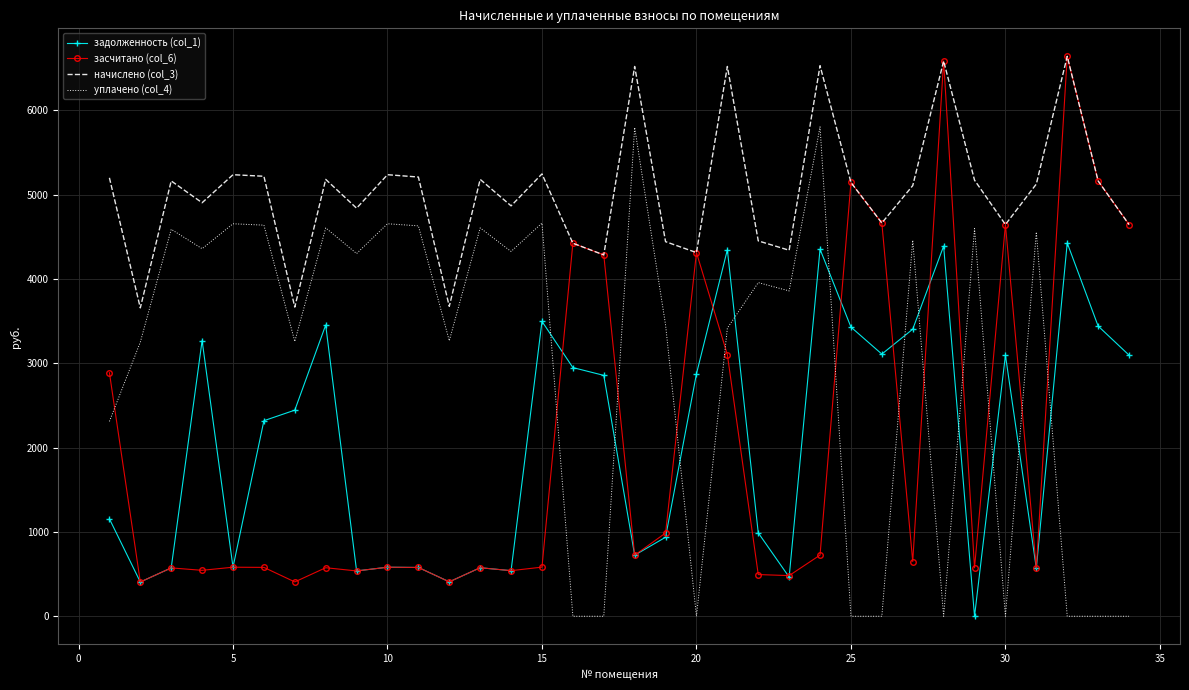

What is the average value of the начислено (col_3) series?

5034.4